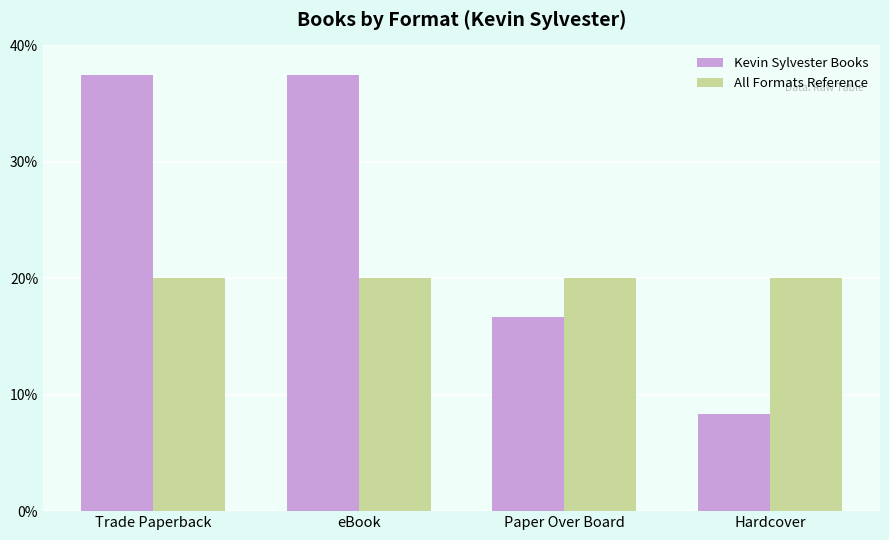

What position from the right is Trade Paperback?

4